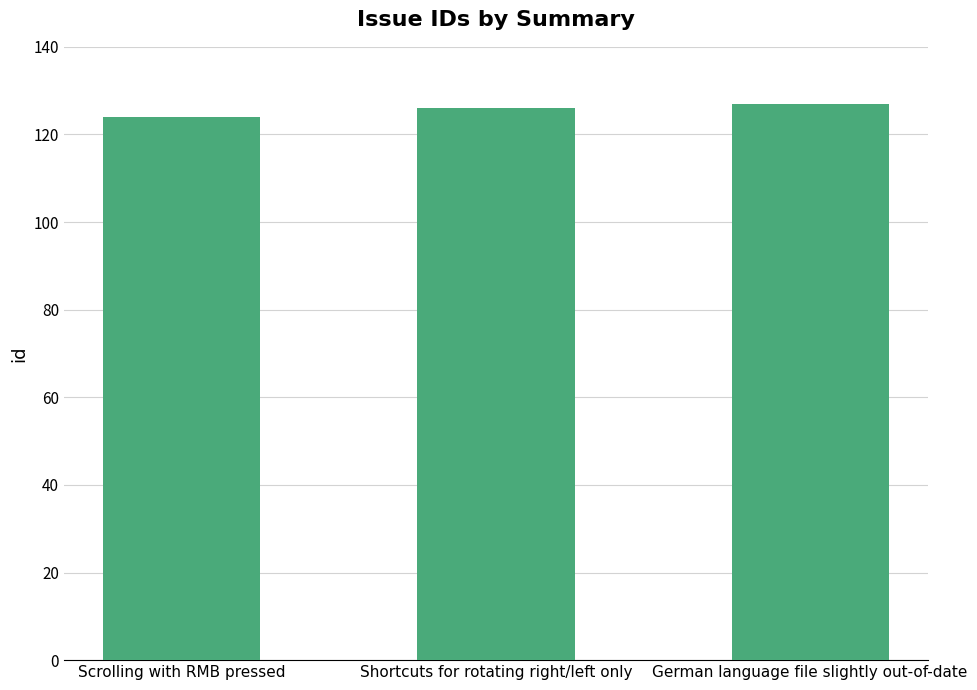

What is the approximate value at Scrolling with RMB pressed?

124